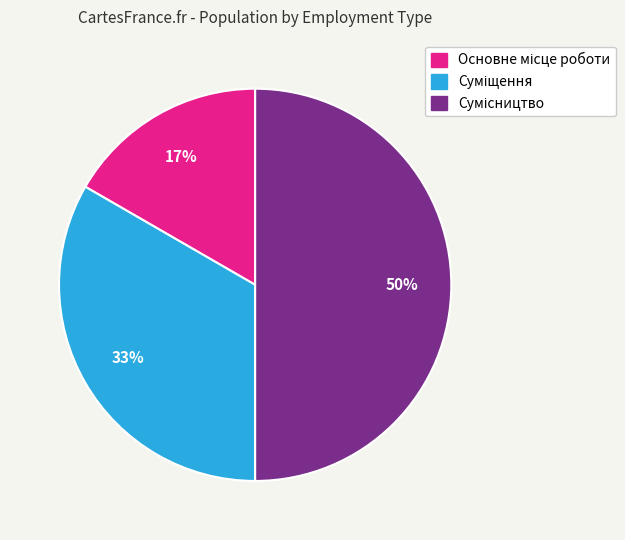

To the nearest percent, what is the difference between the largest and smallest slice percentages?

33%